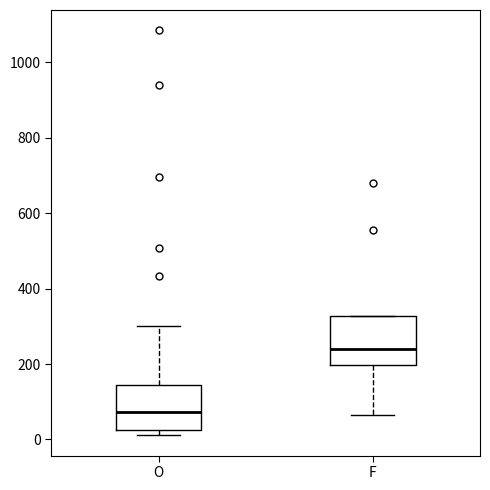

Reading left to right, read every box against the y-axis: the position of its median line, the range the box covers, and the ends of its whiskers. The values are not printed on the chart, so give them approximately, as read against the axis.

O: median 80, box 20 to 140, whiskers 20 (just below the box's lower edge) to 300
F: median 240, box 200 to 320, whiskers 60 to 320